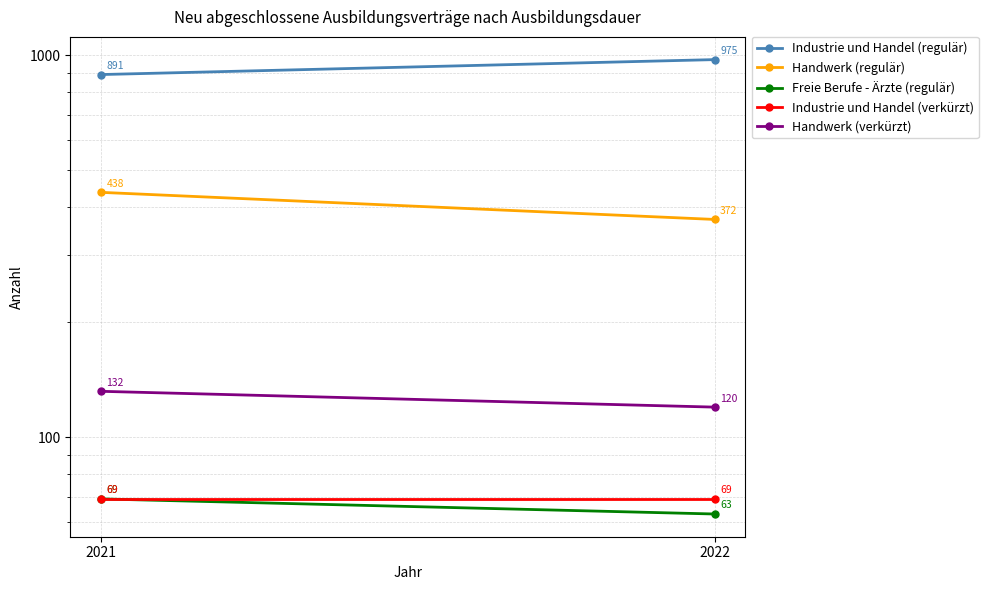

What is the average value of the Handwerk (regulär) series?

405